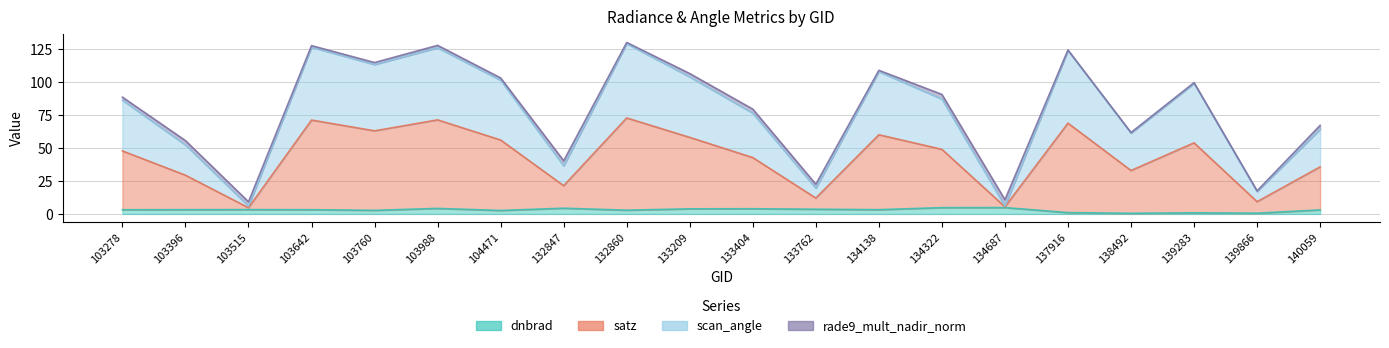

What is the minimum value shown in the chart?

0.5